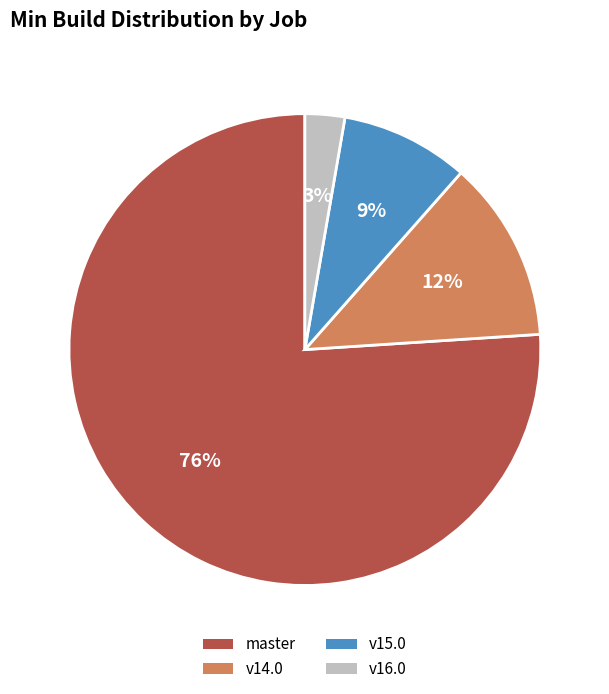

Does any single category account for the majority?

Yes